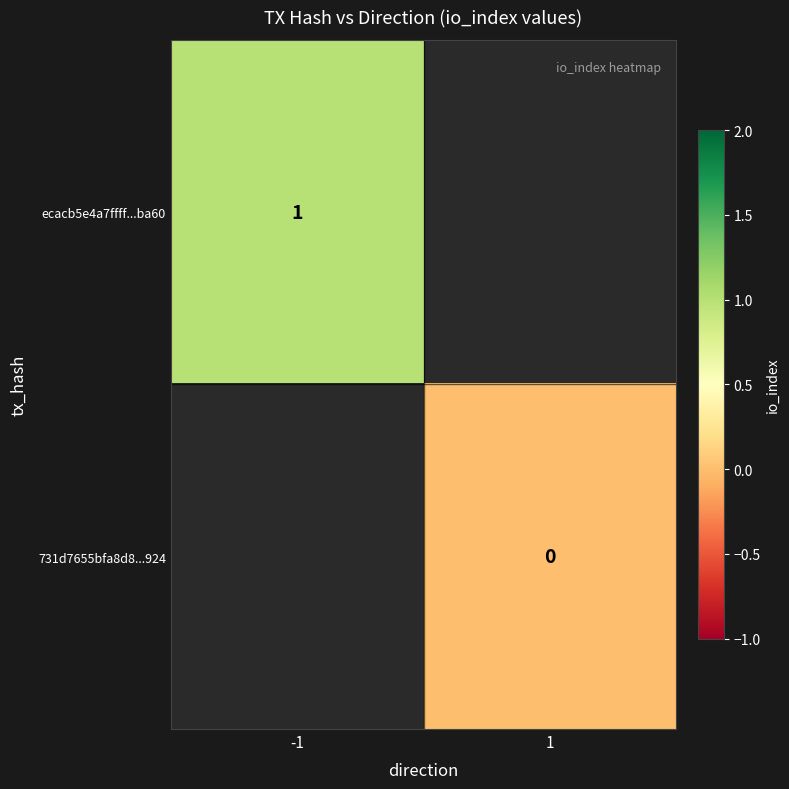

List the series in order of their peak value, highest first.

ecacb5e4a7ffff...ba60, 731d7655bfa8d8...924